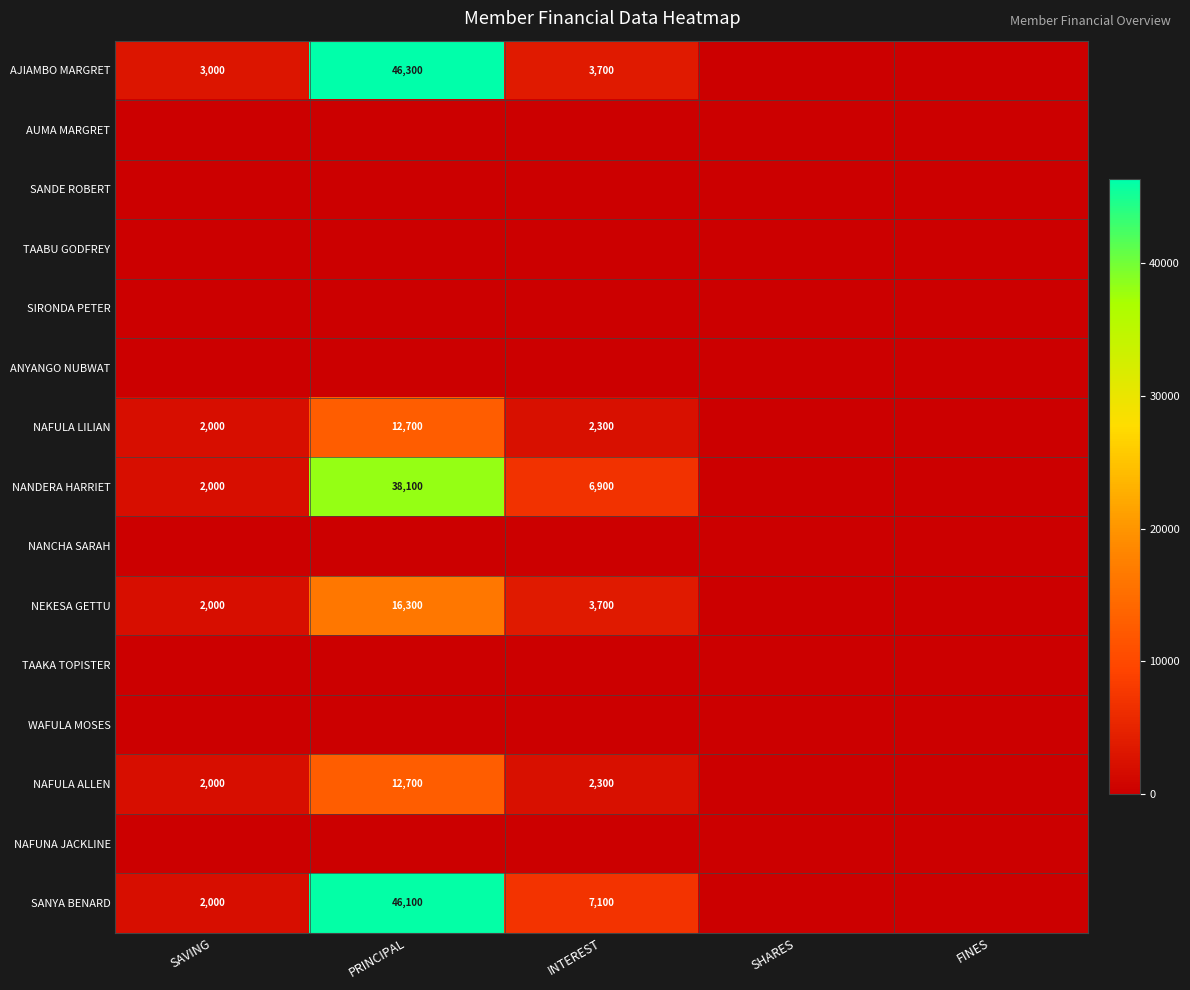

At how many categories does at least one series exceed 3785?

2